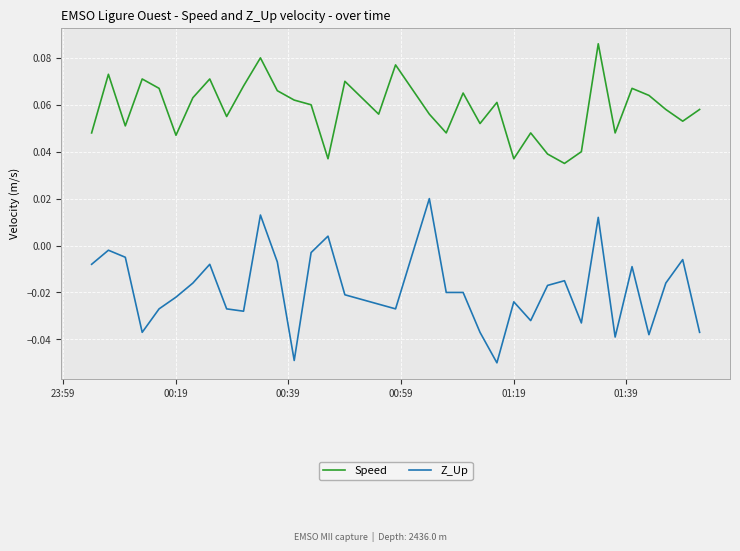

How many lines are shown in the chart?

2